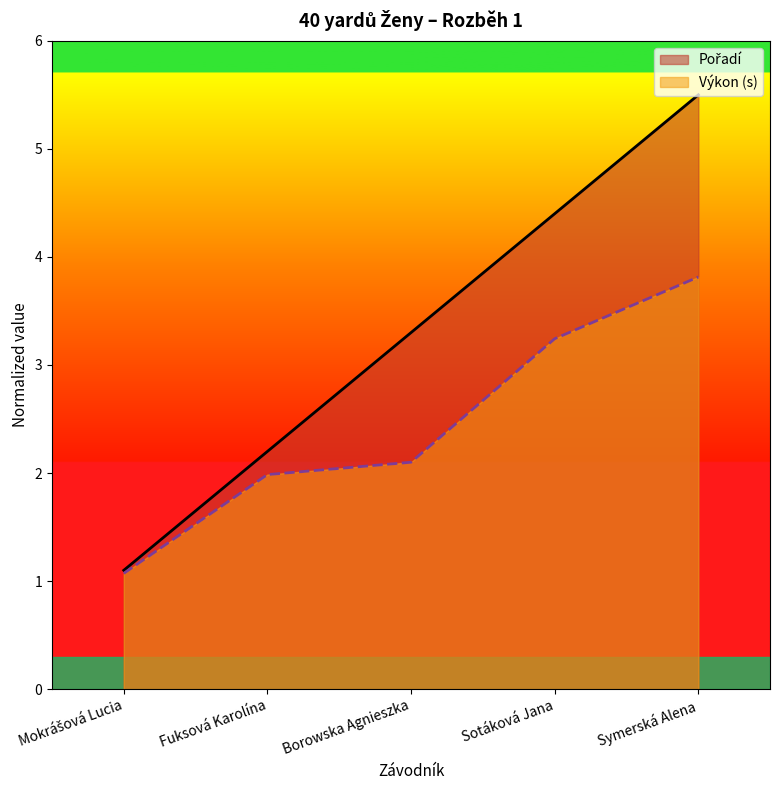

Which series has the largest total across all categories?

Pořadí